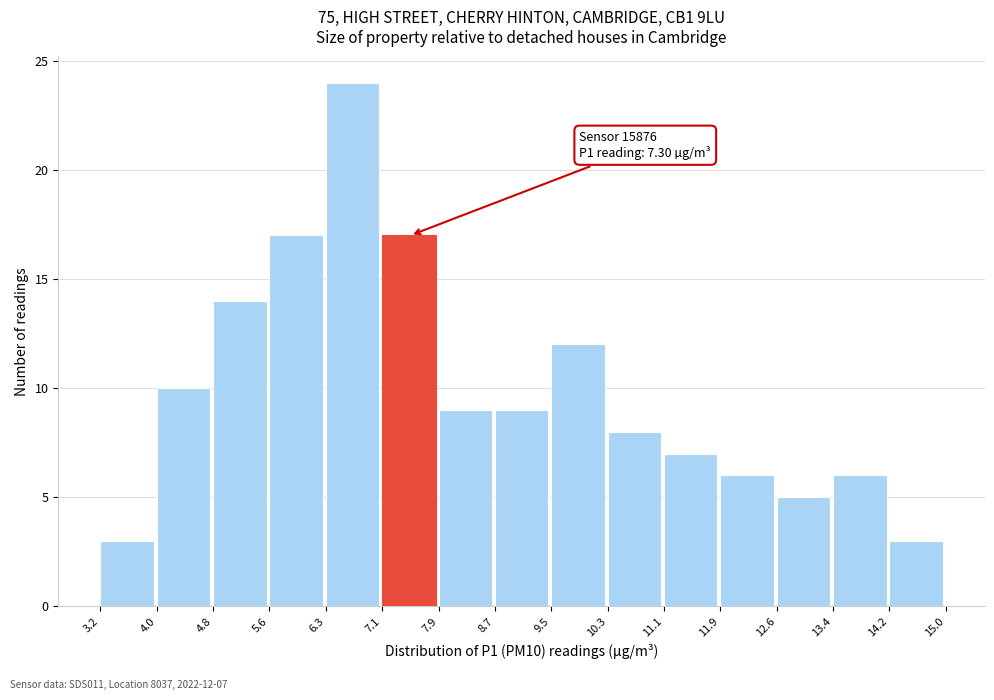

Over which range of the x-axis is the bar tallest?

6.3 to 7.1